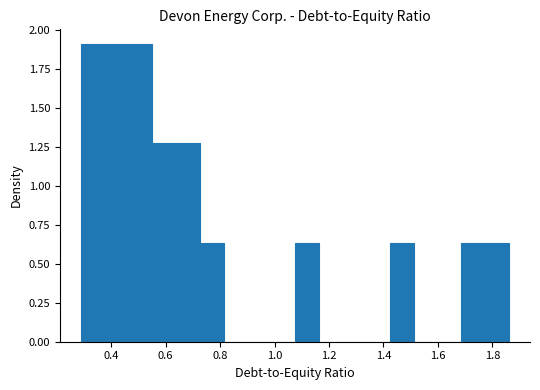

Reading left to right, transcribe this chart: for each bar, give the range it covers on the x-axis and its height. Neither the bar edges nor the heights are printed on the chart, so give them approximately, as read against the axes.

0.30 to 0.38: 1.90
0.38 to 0.46: 1.90
0.46 to 0.56: 1.90
0.56 to 0.64: 1.25
0.64 to 0.72: 1.25
0.72 to 0.82: 0.65
0.82 to 0.90: 0
0.90 to 0.98: 0
0.98 to 1.08: 0
1.08 to 1.16: 0.65
1.16 to 1.24: 0
1.24 to 1.34: 0
1.34 to 1.42: 0
1.42 to 1.52: 0.65
1.52 to 1.60: 0
1.60 to 1.68: 0
1.68 to 1.78: 0.65
1.78 to 1.86: 0.65